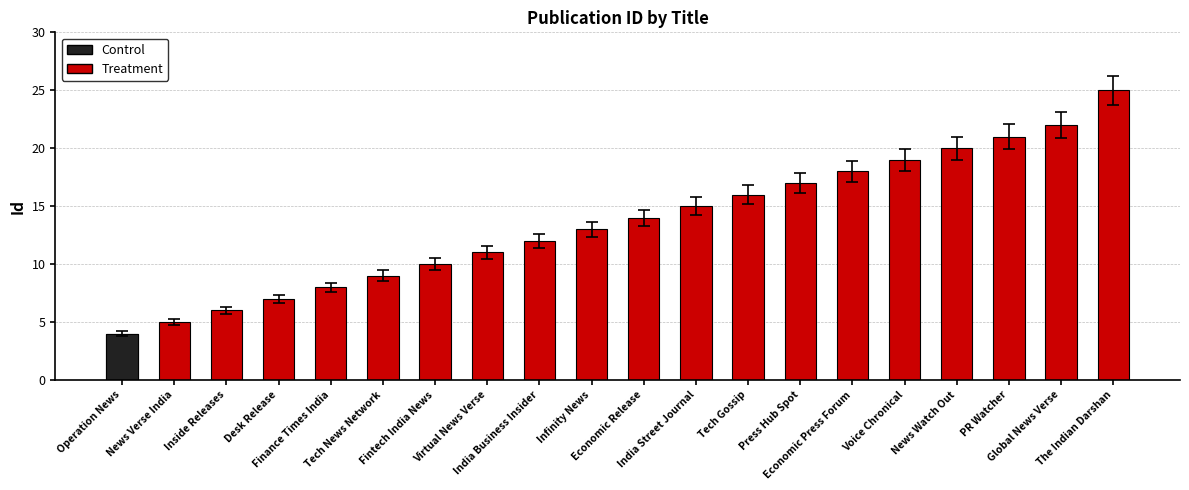

Between Inside Releases and Voice Chronical, which is larger?

Voice Chronical